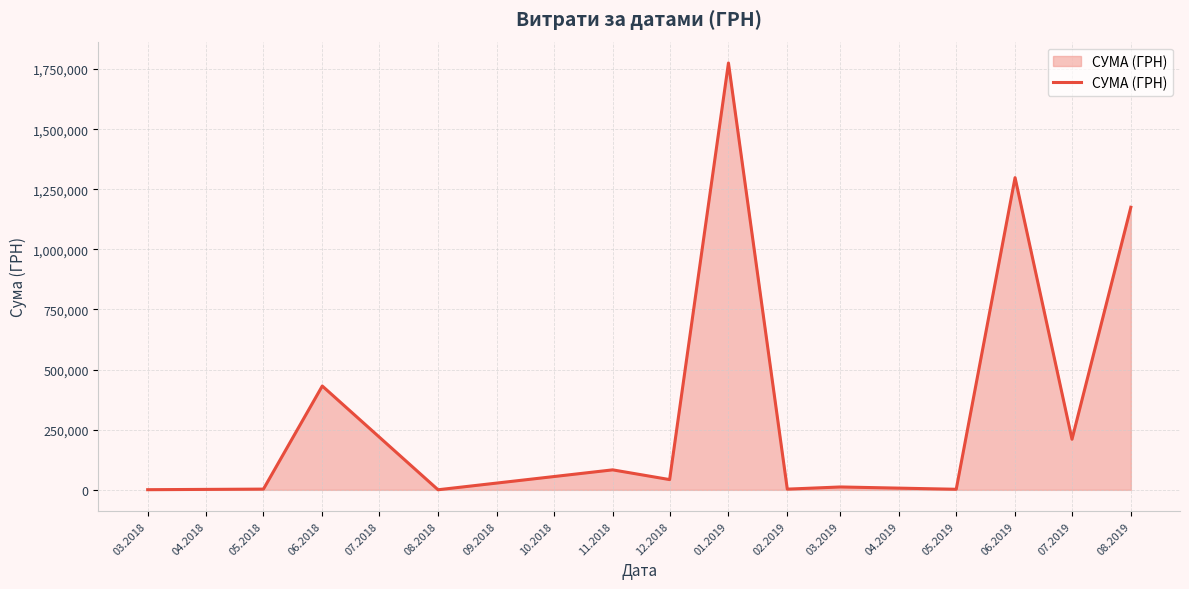

What is the difference between the values at 12.2018 and 07.2019?

167685.1